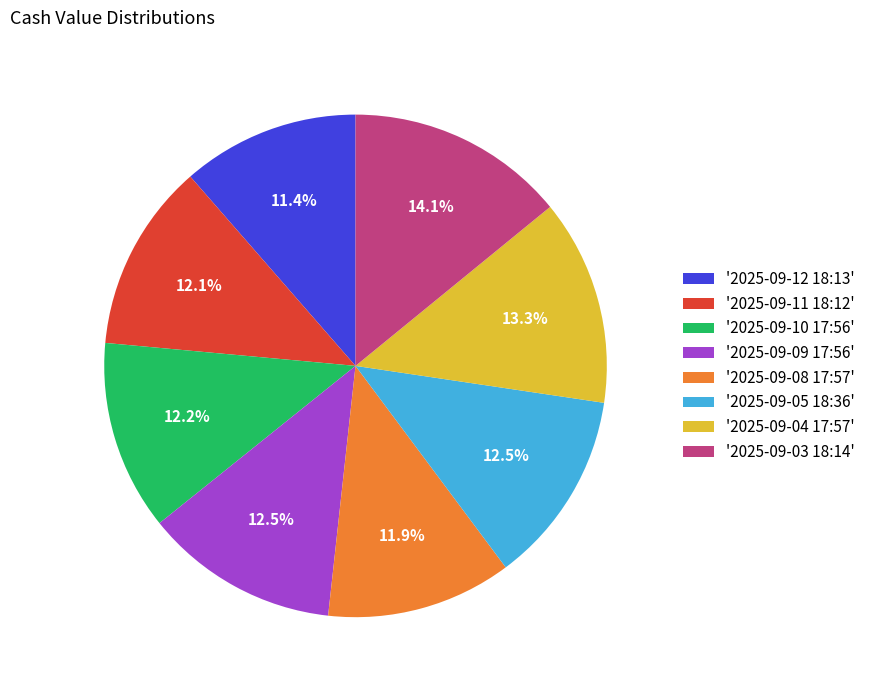

Which category has the smallest portion of the pie?

'2025-09-12 18:13'